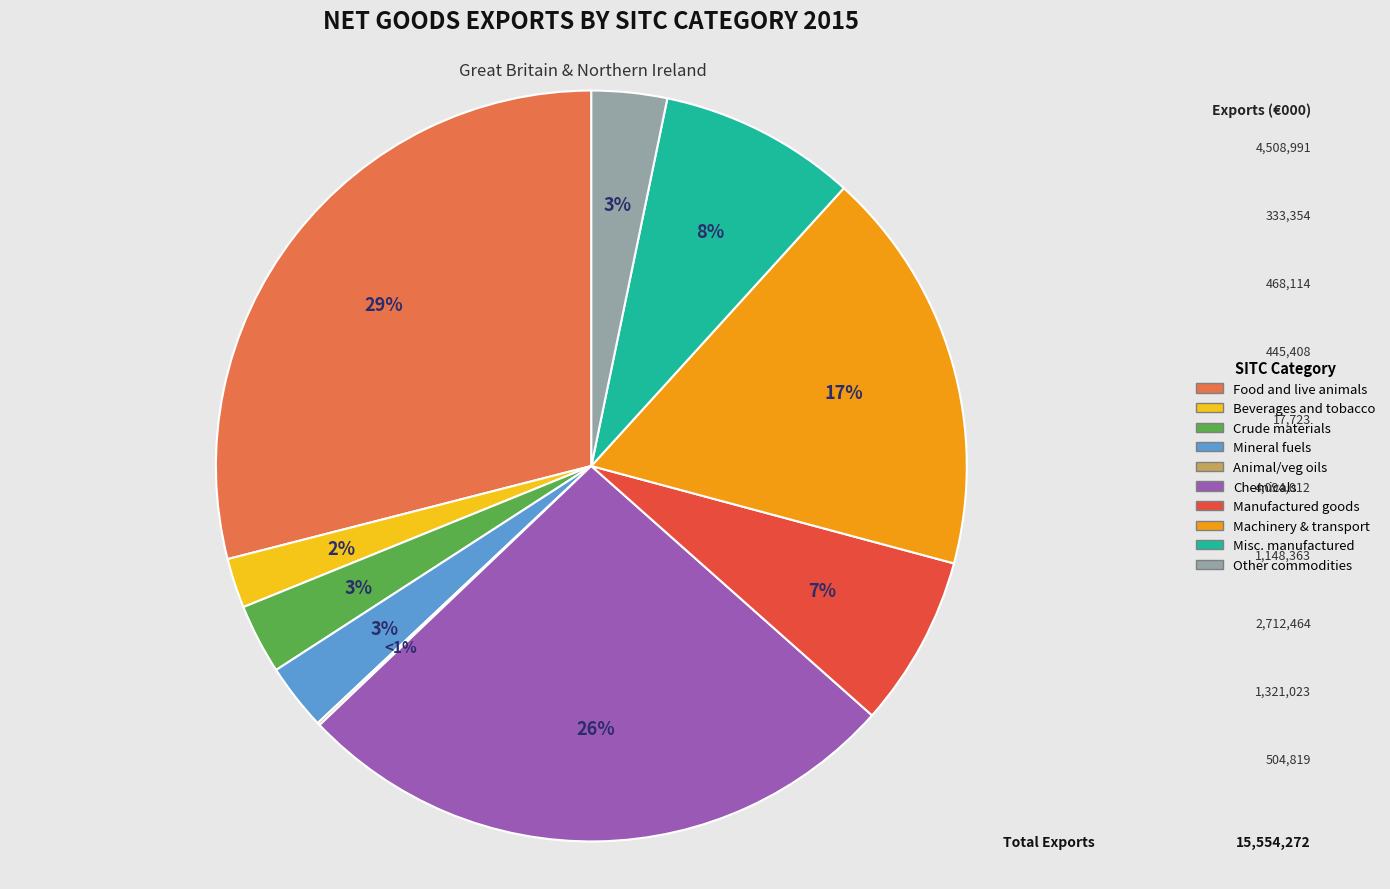

To the nearest percent, what portion does Machinery and transport equipment represent?

17%